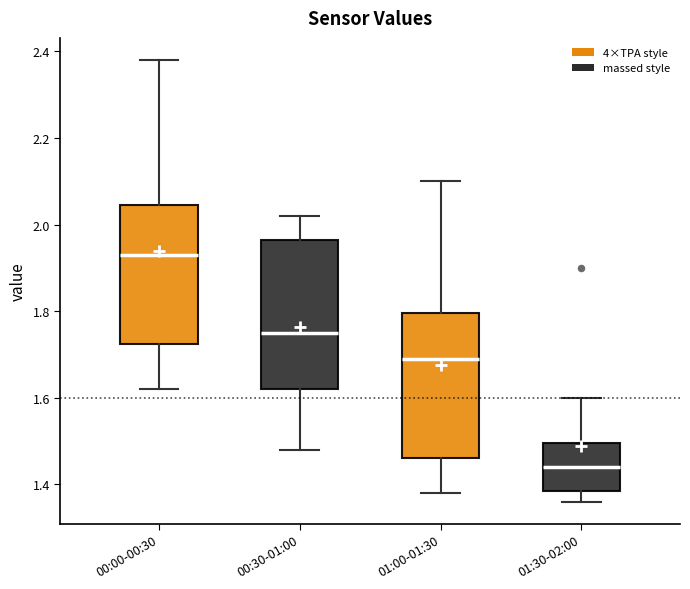

Reading left to right, transcribe this box plot: for each box, give where its median line is, the range the box spans, and where its two whiskers end, as read against the y-axis. The values are not printed on the chart, so give them approximately, as read against the axis.

00:00-00:30: median 1.94, box 1.72 to 2.04, whiskers 1.62 to 2.38
00:30-01:00: median 1.76, box 1.62 to 1.96, whiskers 1.48 to 2.02
01:00-01:30: median 1.70, box 1.46 to 1.80, whiskers 1.38 to 2.10
01:30-02:00: median 1.44, box 1.38 to 1.50, whiskers 1.36 to 1.60